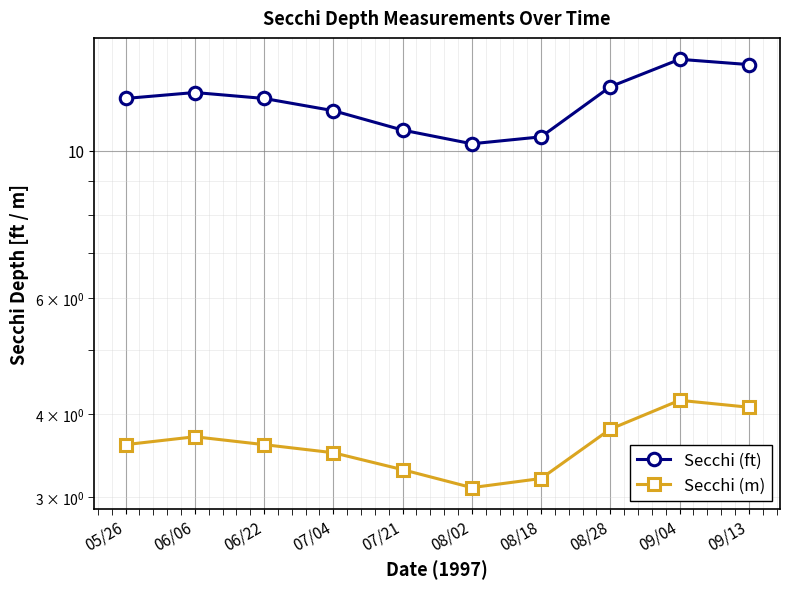

Does the chart display data point markers on the line(s)?

Yes